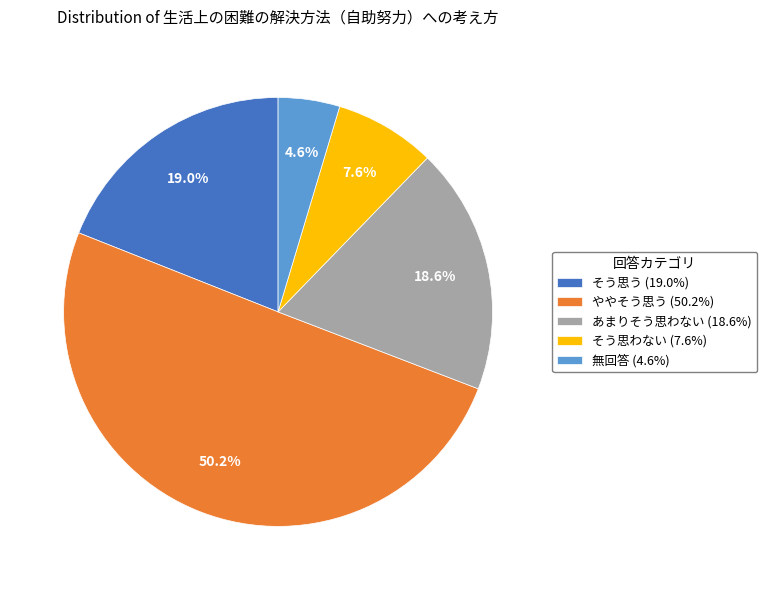

Is あまりそう思わない (18.6%) the majority of the pie?

No